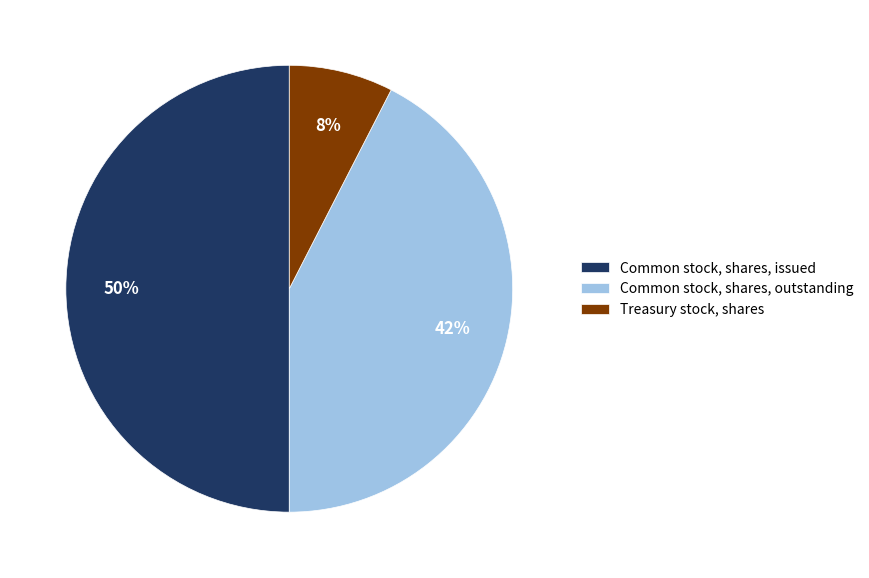

The Common stock, shares, issued slice represents 50% of the pie. True or false?

True